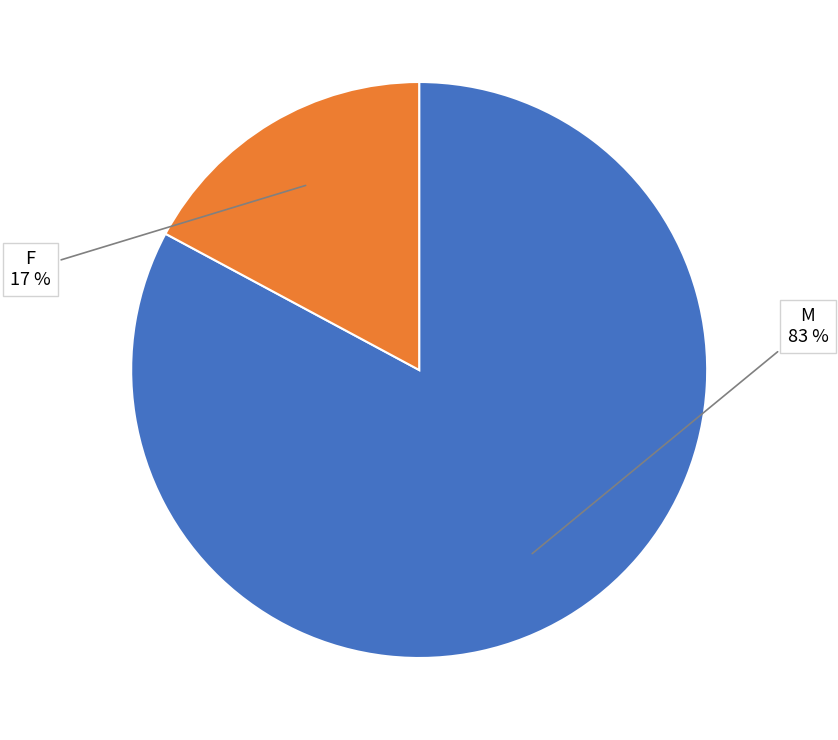

How many slices are in this pie chart?

2